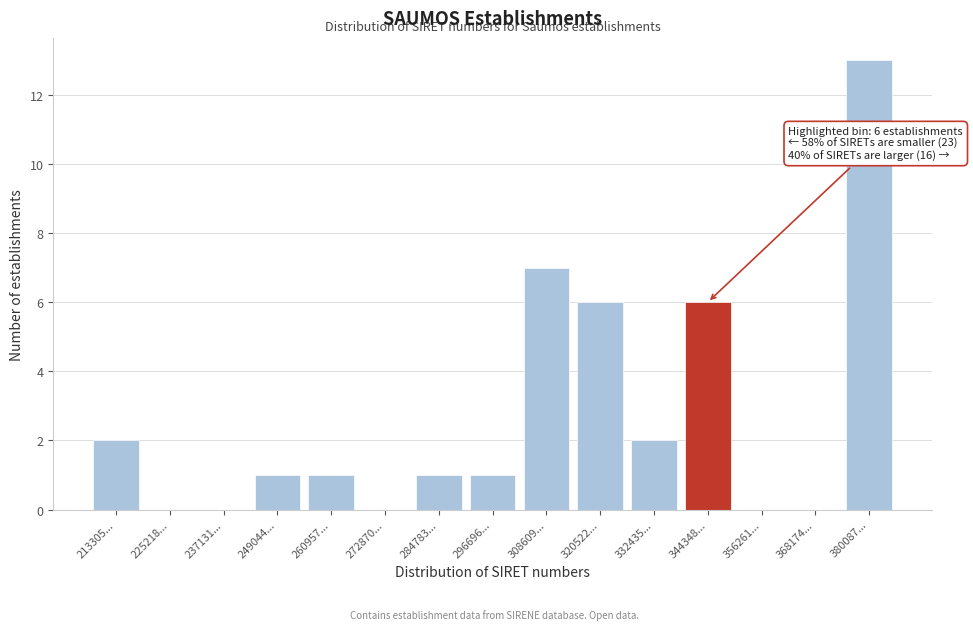

Reading left to right, transcribe all the data shown in this chart.

213305...=2	225218...=0	237131...=0	249044...=1	260957...=1	272870...=0	284783...=1	296696...=1	308609...=7	320522...=6	332435...=2	344348...=6	356261...=0	368174...=0	380087...=13